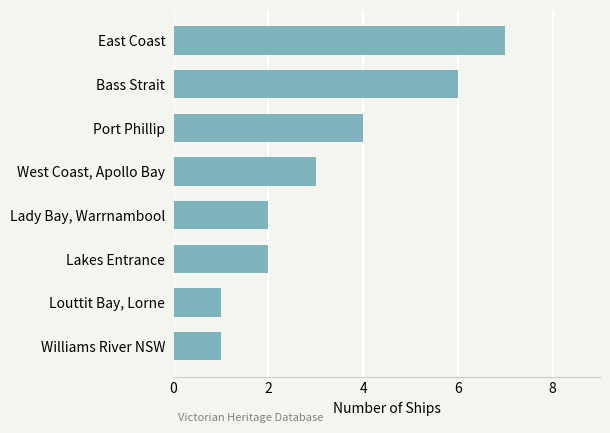

What is the ratio of the value at Lakes Entrance to the value at West Coast, Apollo Bay?

0.7